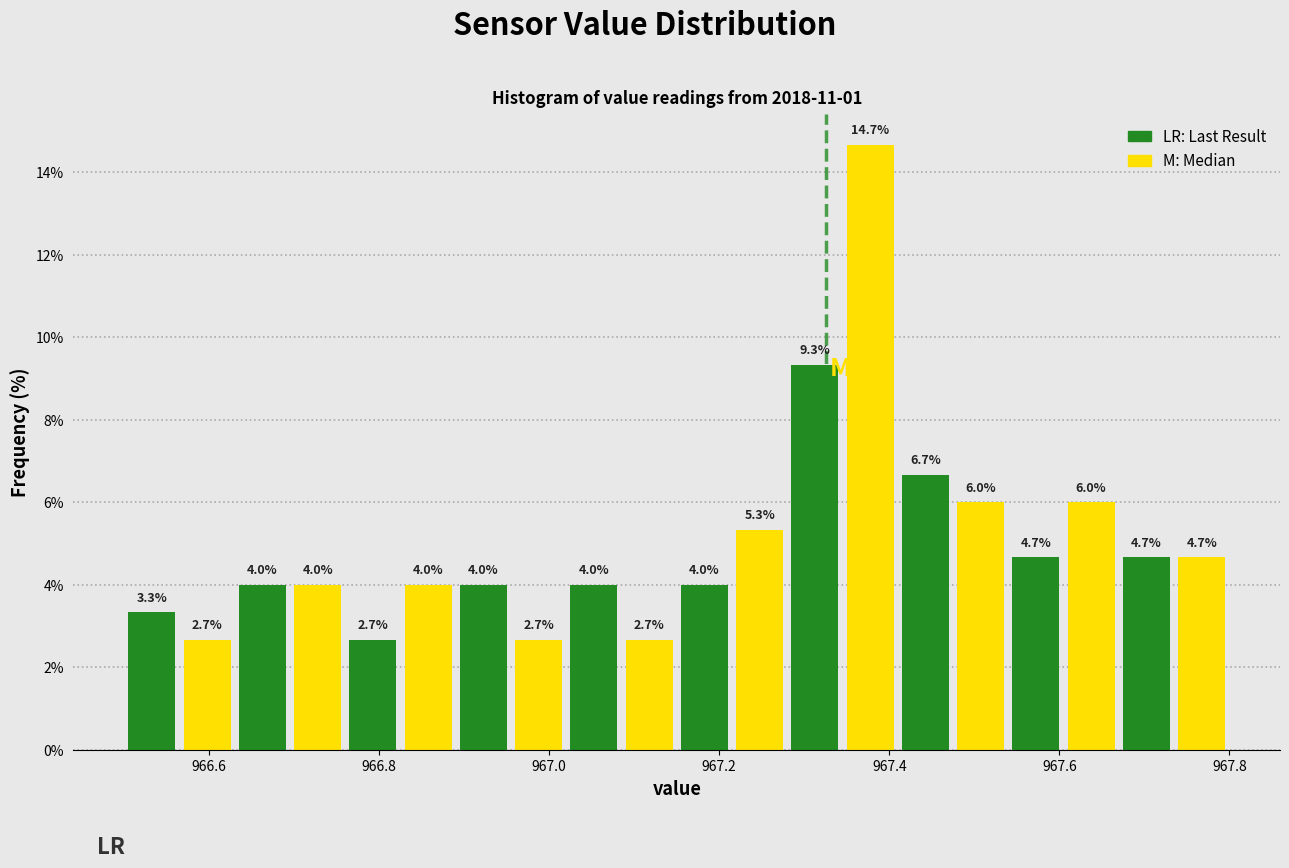

Read against the x-axis, roughly where is the centre of the tallest bar?

967.38